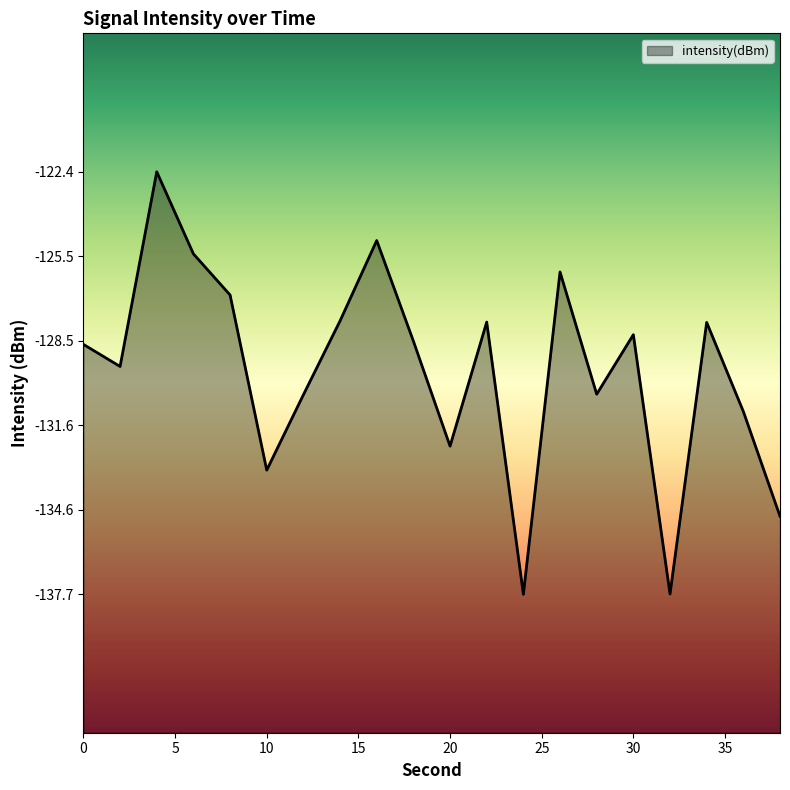

Reading right to left, what are all the values shown in this chart?

38=-134.9	36=-131.1	34=-127.9	32=-137.7	30=-128.3	28=-130.5	26=-126.1	24=-137.7	22=-127.9	20=-132.3	18=-128.6	16=-124.9	14=-127.8	12=-130.5	10=-133.2	8=-126.9	6=-125.4	4=-122.4	2=-129.5	0=-128.7